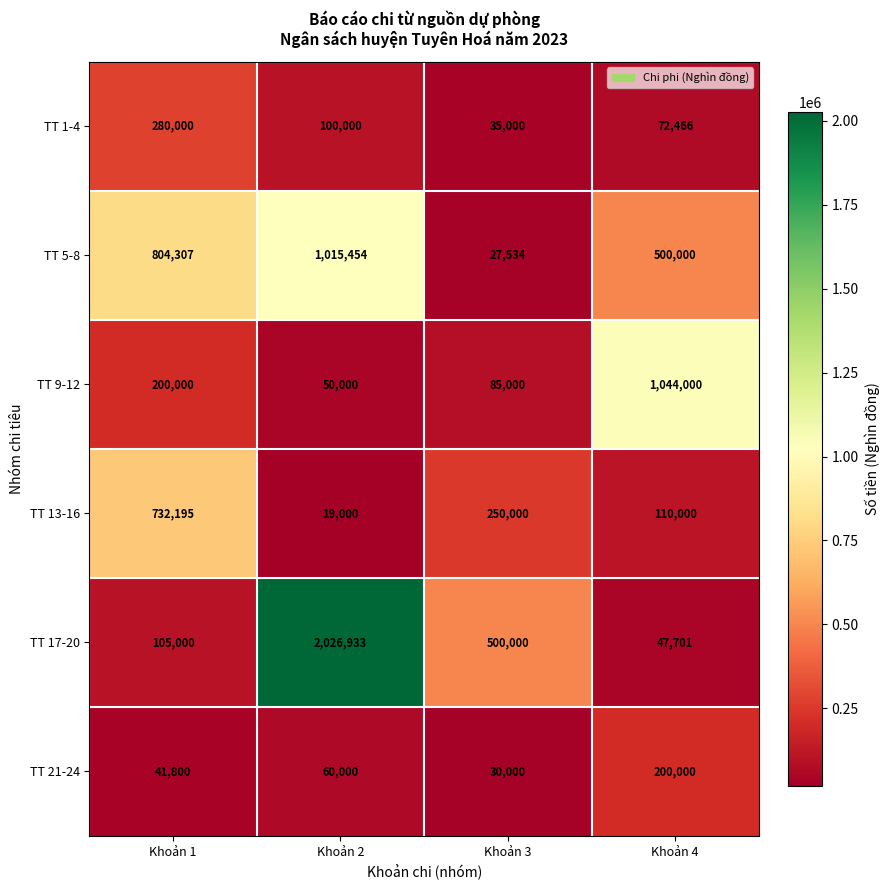

At which label does TT 17-20 first exceed 500000?

Khoản 2